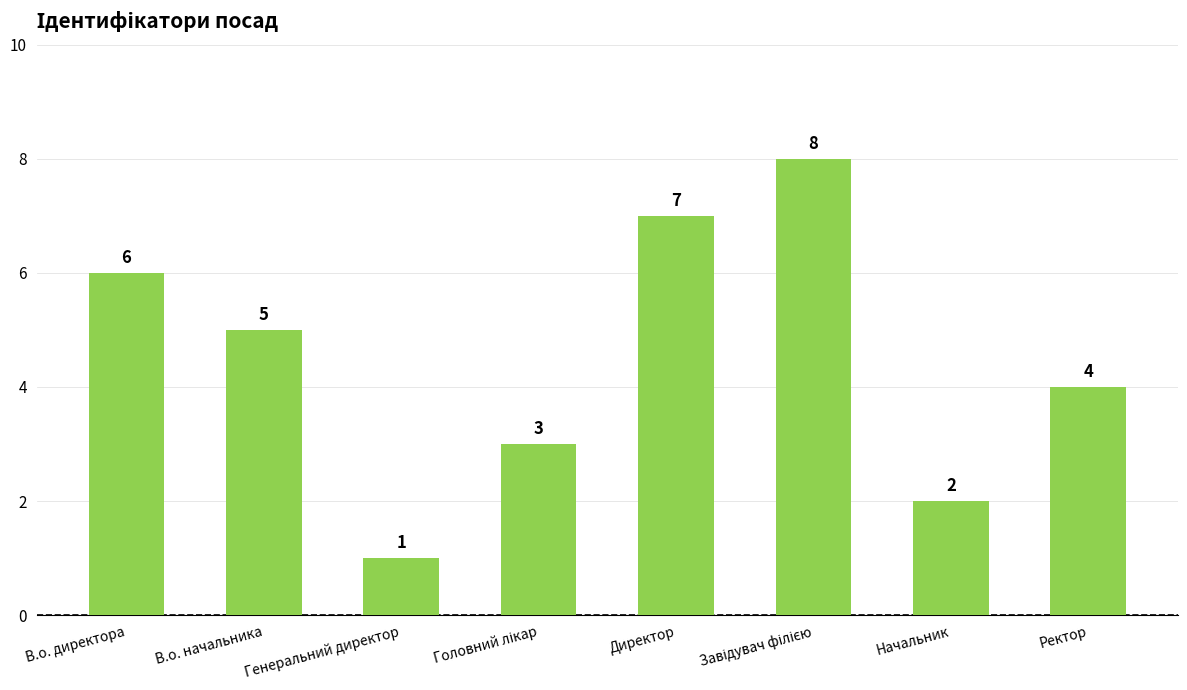

What is the difference between the values at В.о. начальника and Ректор?

1